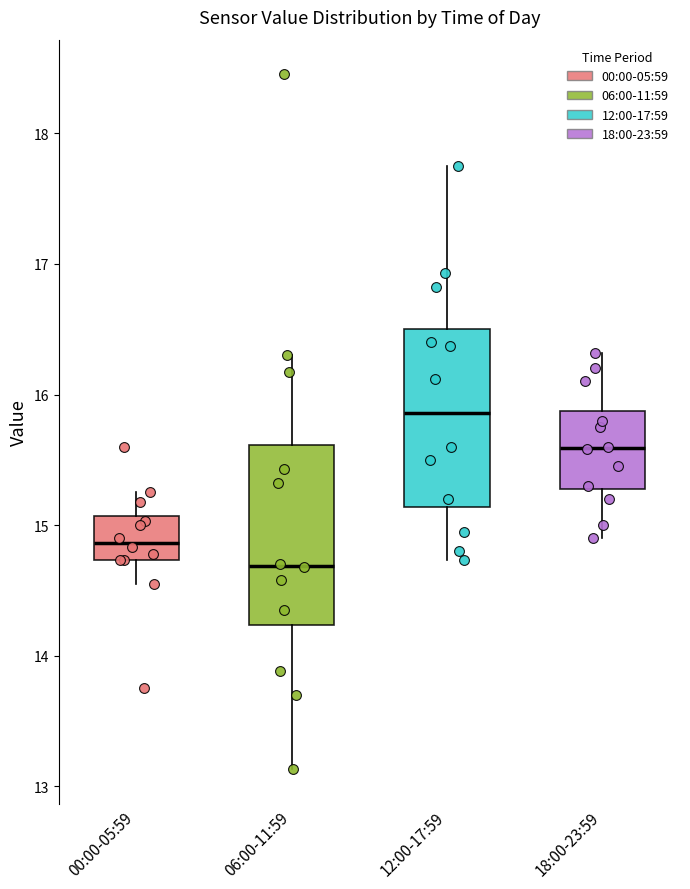

Reading left to right, transcribe this box plot: for each box, give where its median line is, the range the box spans, and where its two whiskers end, as read against the y-axis. The values are not printed on the chart, so give them approximately, as read against the axis.

00:00-05:59: median 14.9, box 14.7 to 15.1, whiskers 14.6 to 15.3
06:00-11:59: median 14.7, box 14.2 to 15.6, whiskers 13.1 to 16.3
12:00-17:59: median 15.9, box 15.1 to 16.5, whiskers 14.7 to 17.8
18:00-23:59: median 15.6, box 15.3 to 15.9, whiskers 14.9 to 16.3